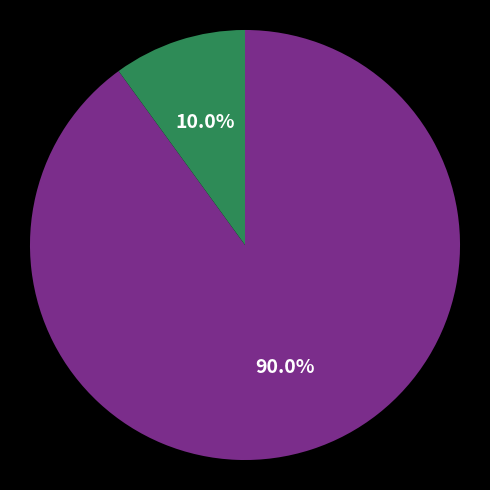

Is there any slice that represents more than half of the pie?

Yes